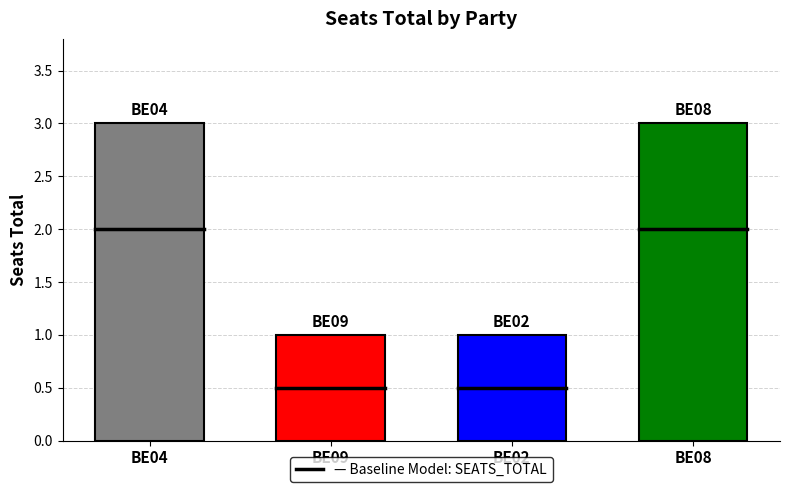

What is the ratio of the value at BE08 to the value at BE02?

3.0